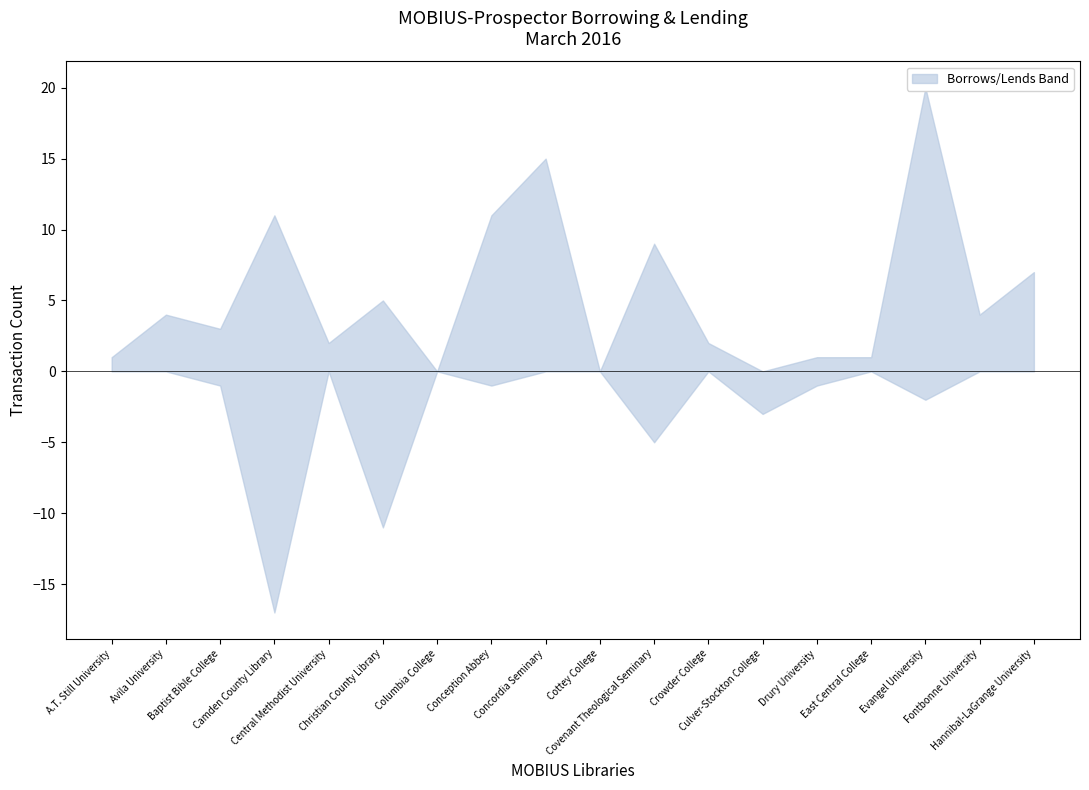

List the series in order of their overall mean, highest first.

Lends, Borrows